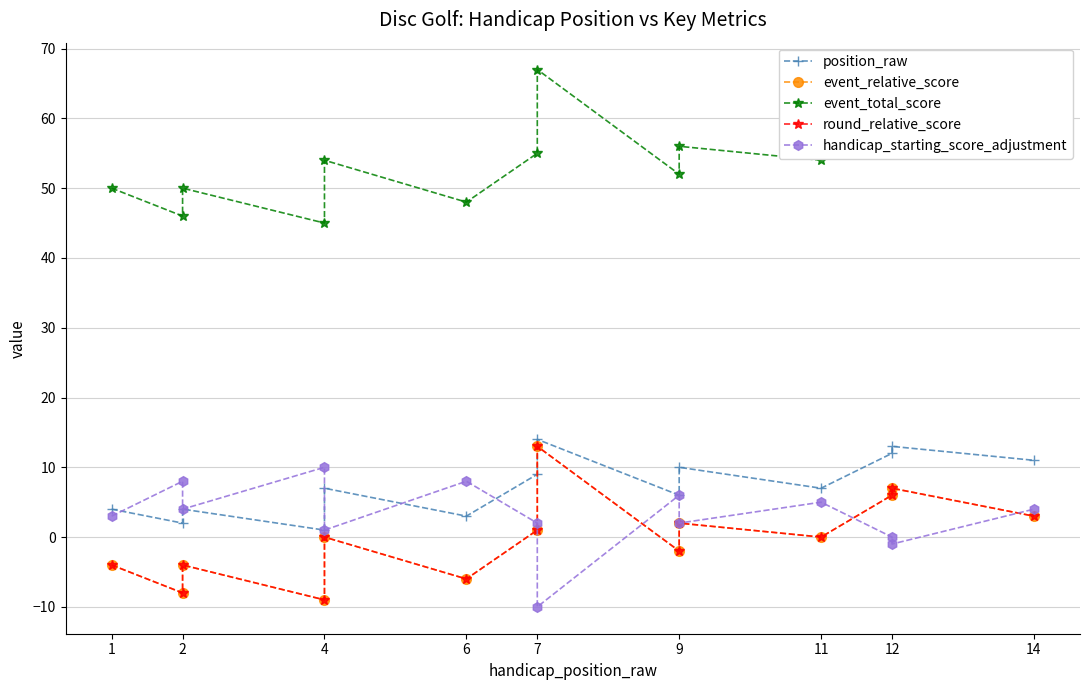

Is this an area chart (filled region under the line)?

No